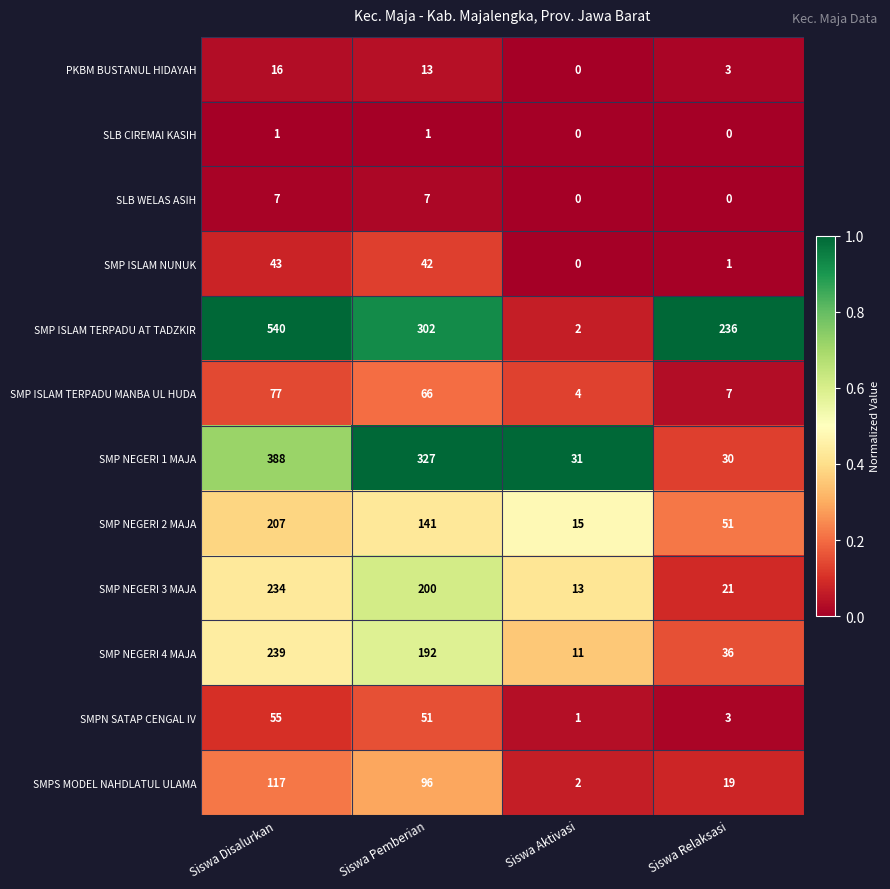

How many distinct data groups are displayed?

12